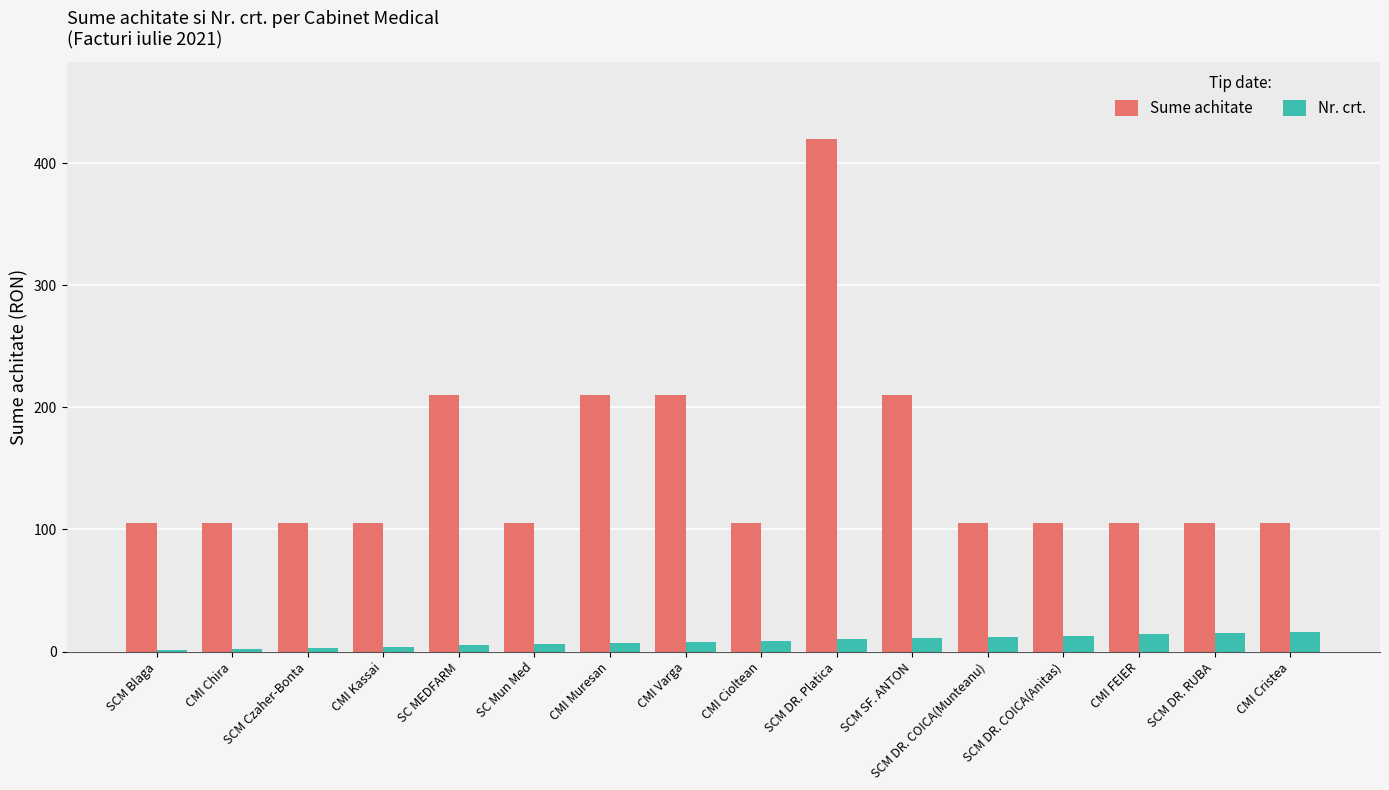

Which label corresponds to the largest value in the chart?

SCM DR. Platica